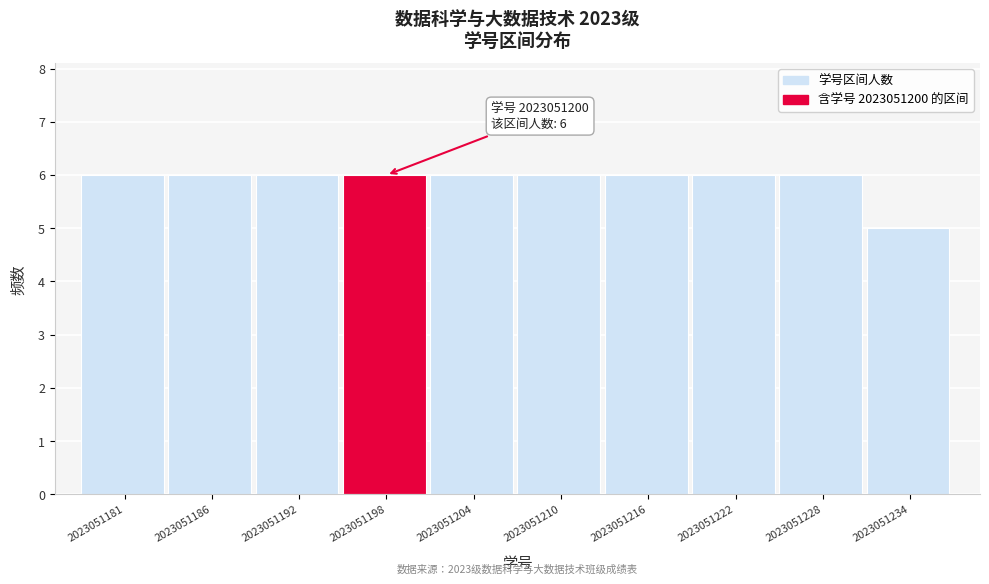

Reading right to left, what are all the values shown in this chart?

2023051234=5	2023051228=6	2023051222=6	2023051216=6	2023051210=6	2023051204=6	2023051198=6	2023051192=6	2023051186=6	2023051181=6